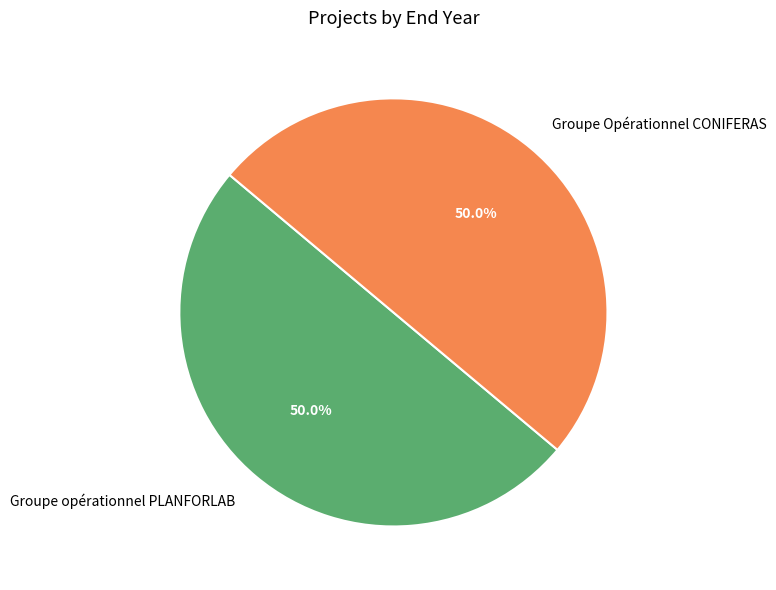

The Groupe Opérationnel CONIFERAS slice represents 50% of the pie. True or false?

True